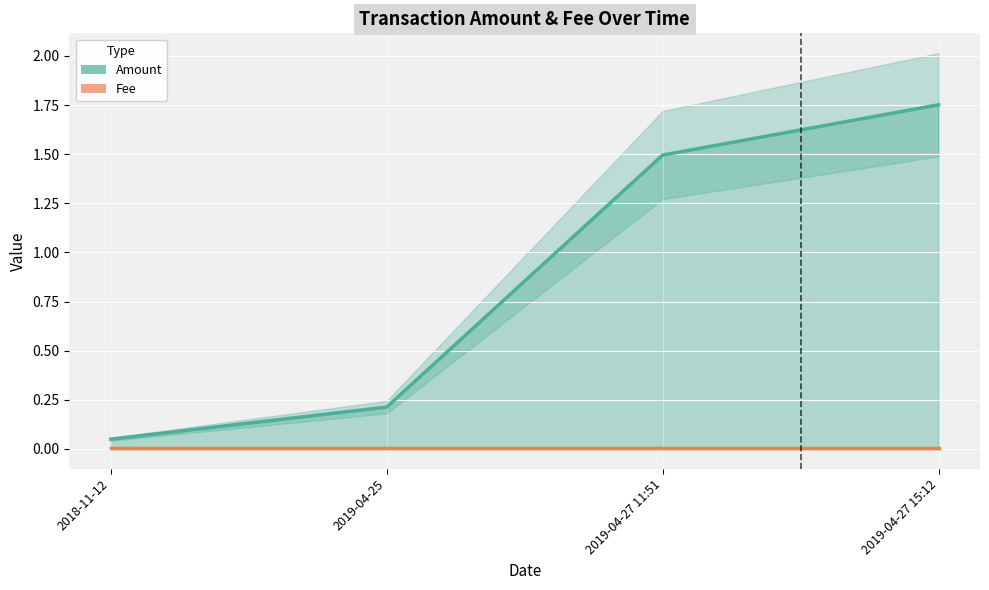

Which series has the largest total across all categories?

Amount